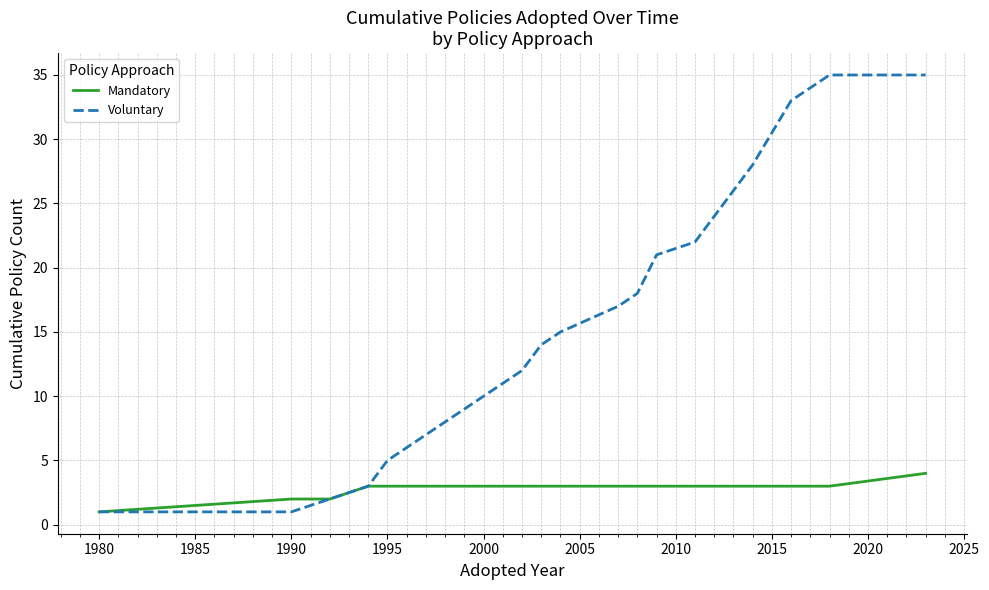

What is the greatest value displayed?

35